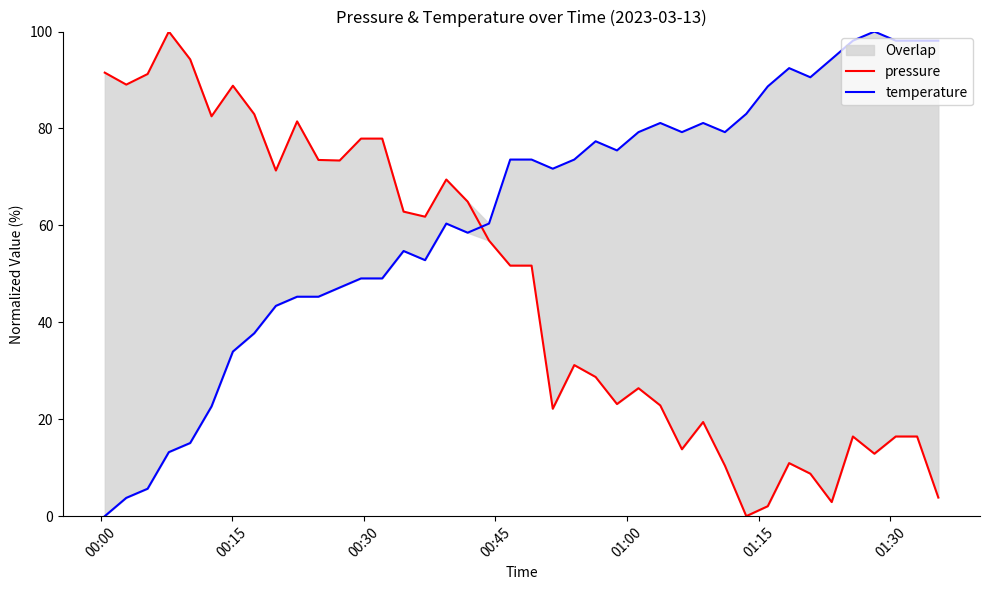

At which label does pressure first exceed 51?

00:00